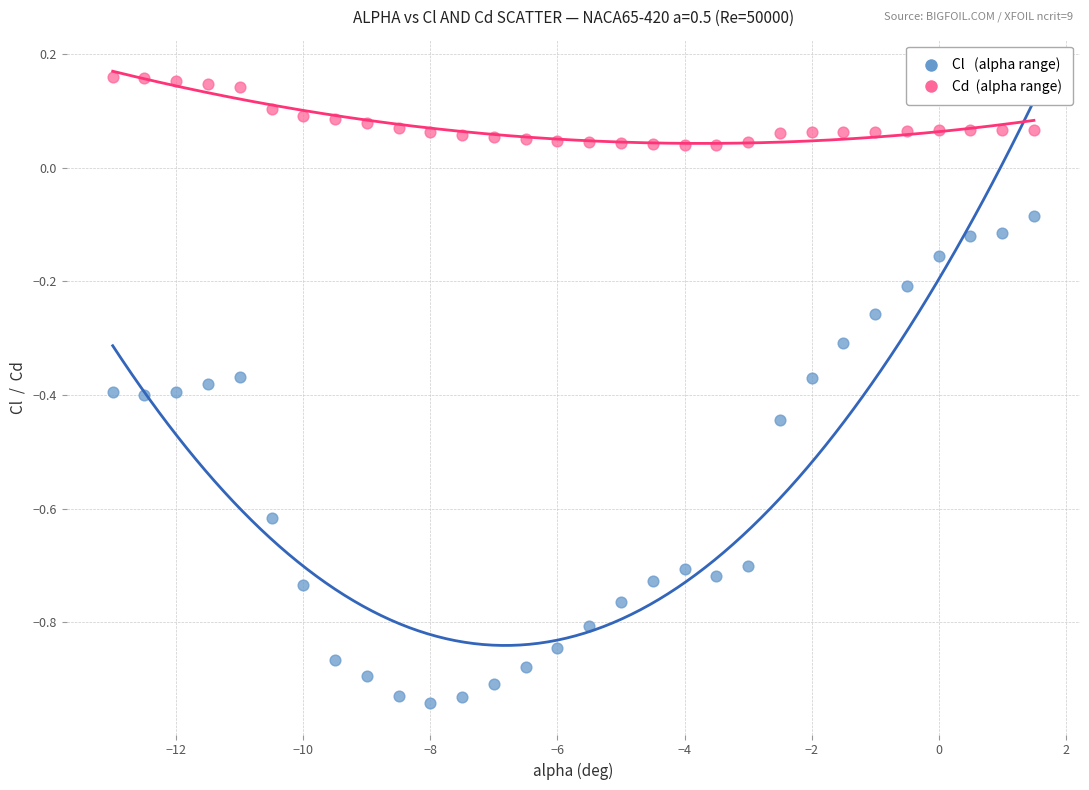

Across all data points, what is the range of Y values (max minus min)?

1.1